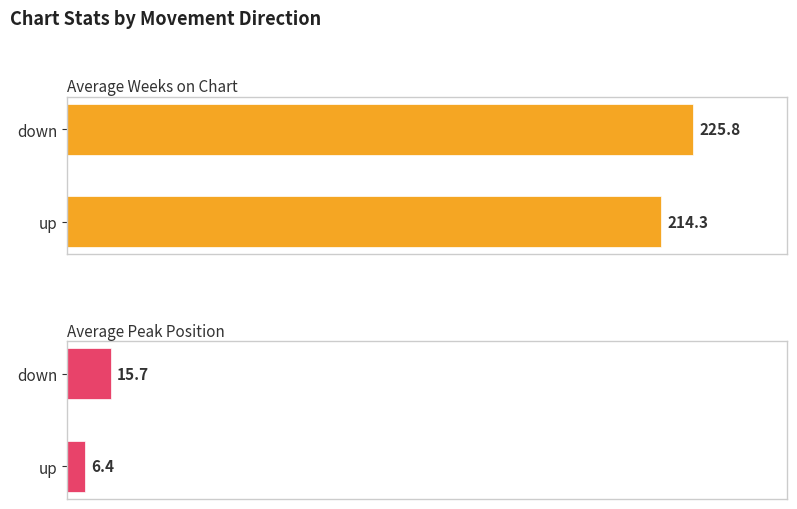

True or false: Average Peak Position has a value of 6.4 at up.

True